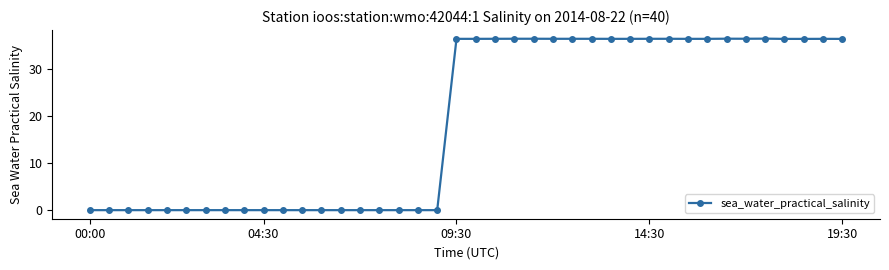

How many categories are shown in the chart?

40